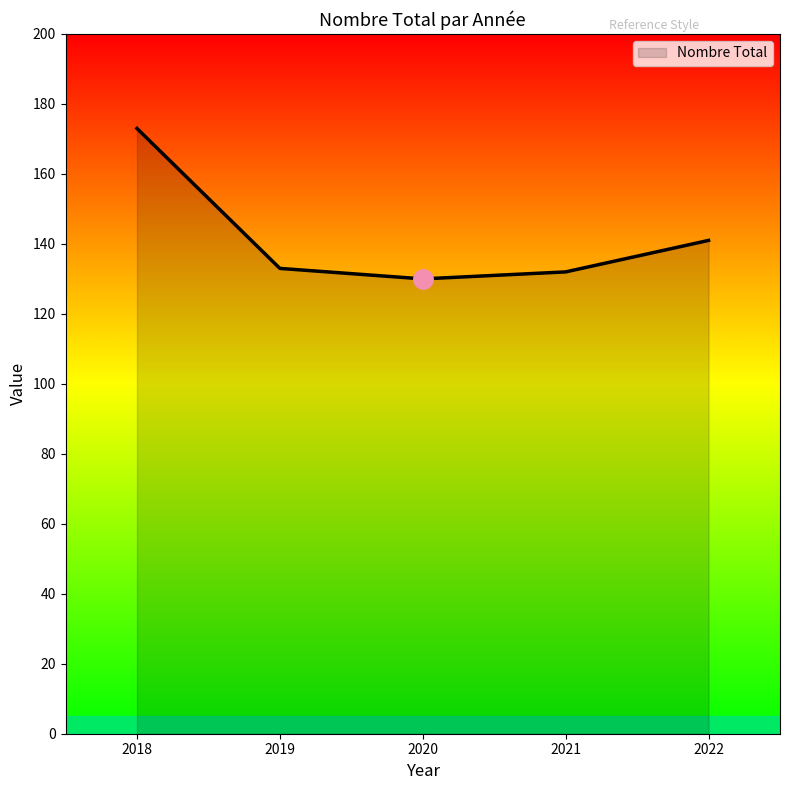

At which label does the data first exceed 133?

2018